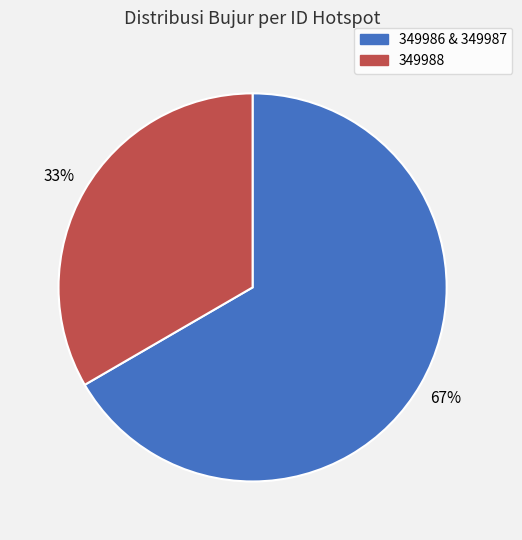

Does any single category account for the majority?

Yes